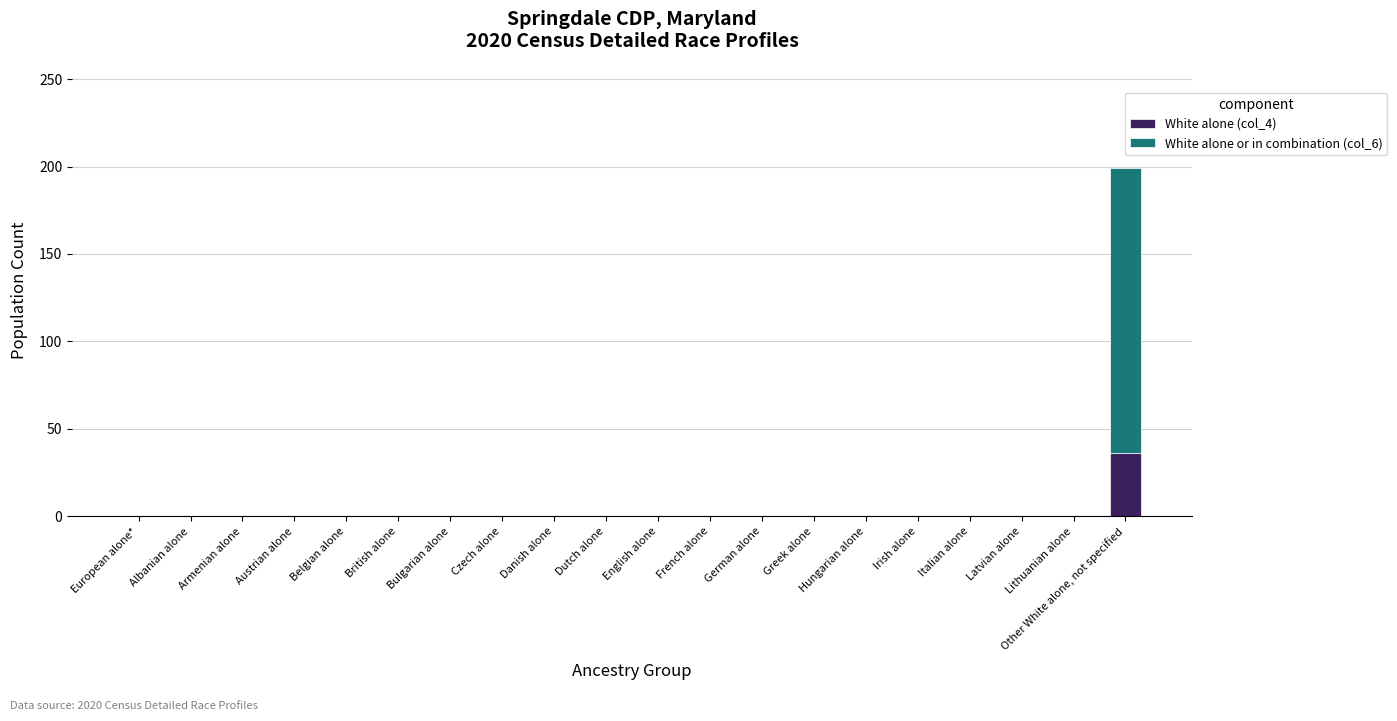

What is the highest value of the White alone (col_4) series?

36